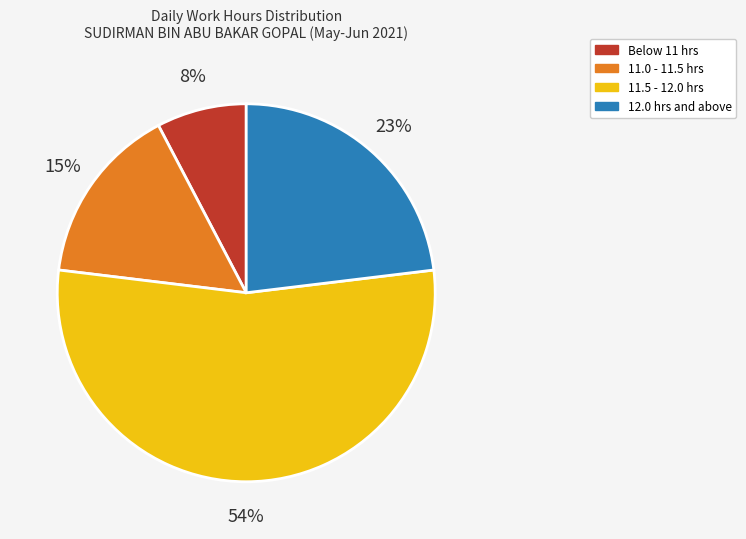

Do Below 11 hrs and 12.0 hrs and above together represent more than half of the pie?

No